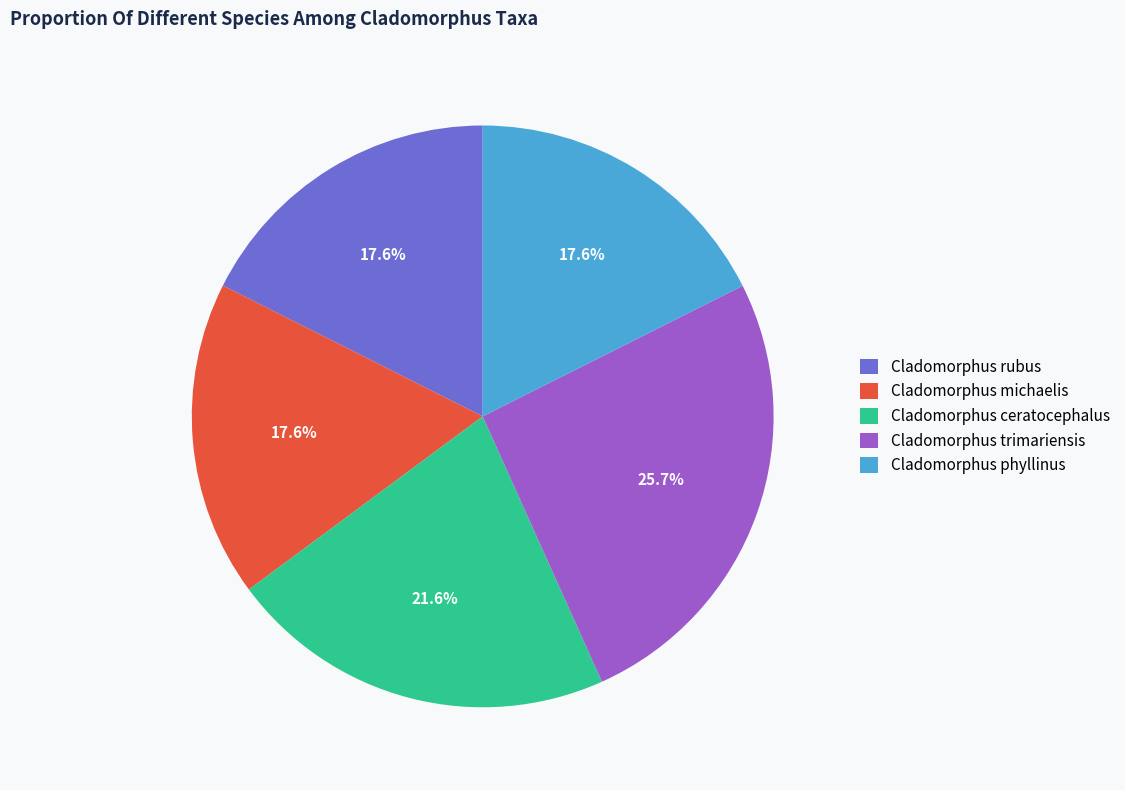

What percentage is the Cladomorphus michaelis slice, to the nearest percent?

18%